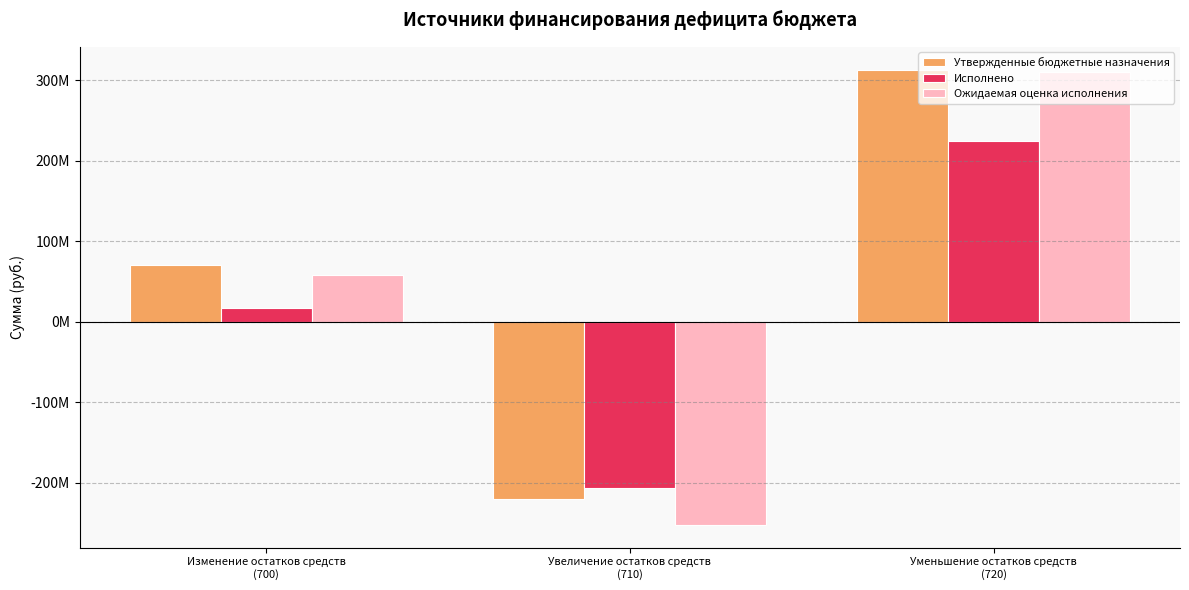

Reading left to right, what are all the values shown in this chart?

Утвержденные бюджетные назначения: 69894232.8	-220410811.4	312981869.9
Исполнено: 17273883.3	-206712151.5	223986034.8
Ожидаемая оценка исполнения: 58102477.2	-252268185.0	310370662.3